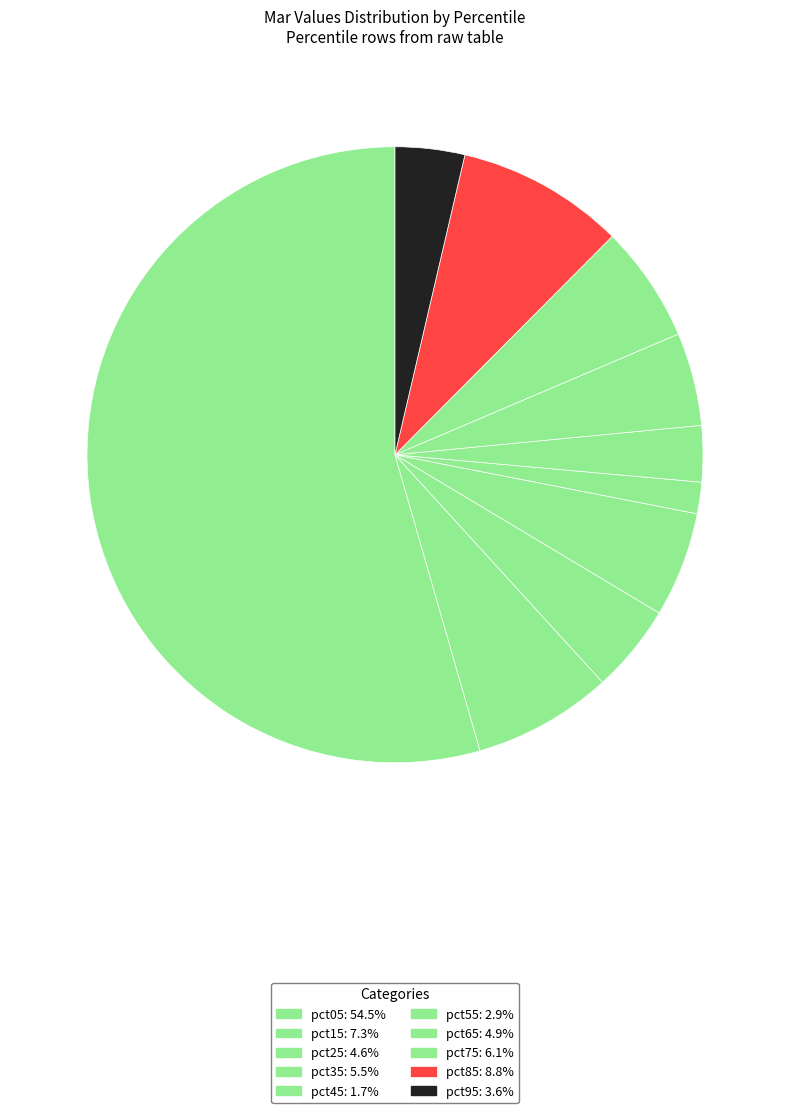

How many segments does this pie chart have?

10